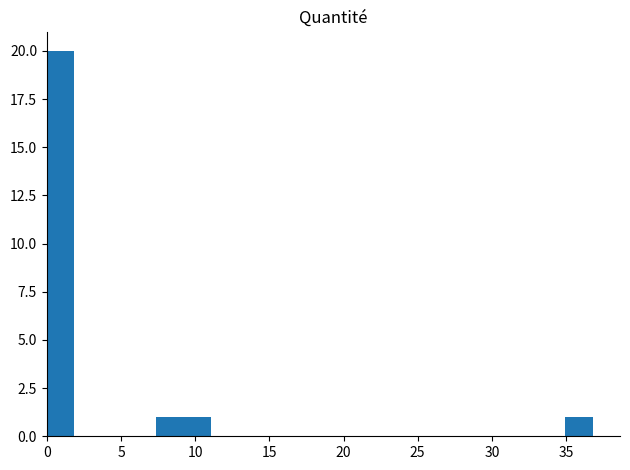

Around what value on the x-axis is the tallest bar? Give the approximate position of its centre, as read against the axis.

1.0